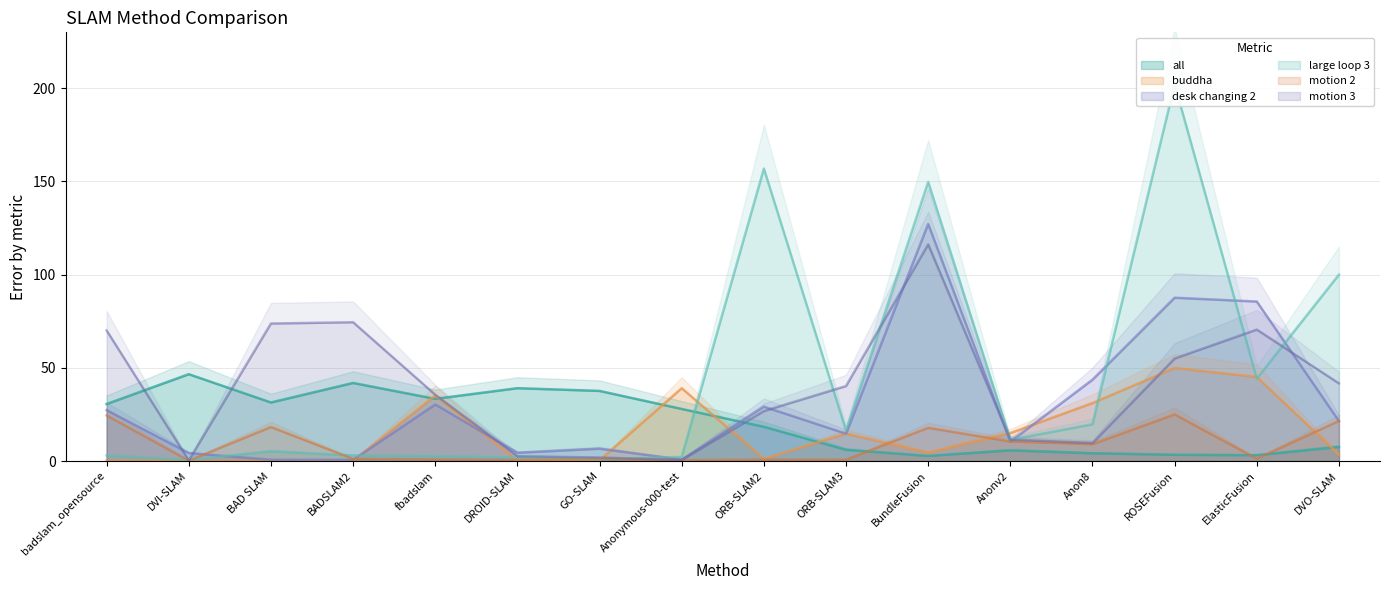

What is the minimum value shown in the chart?

0.1